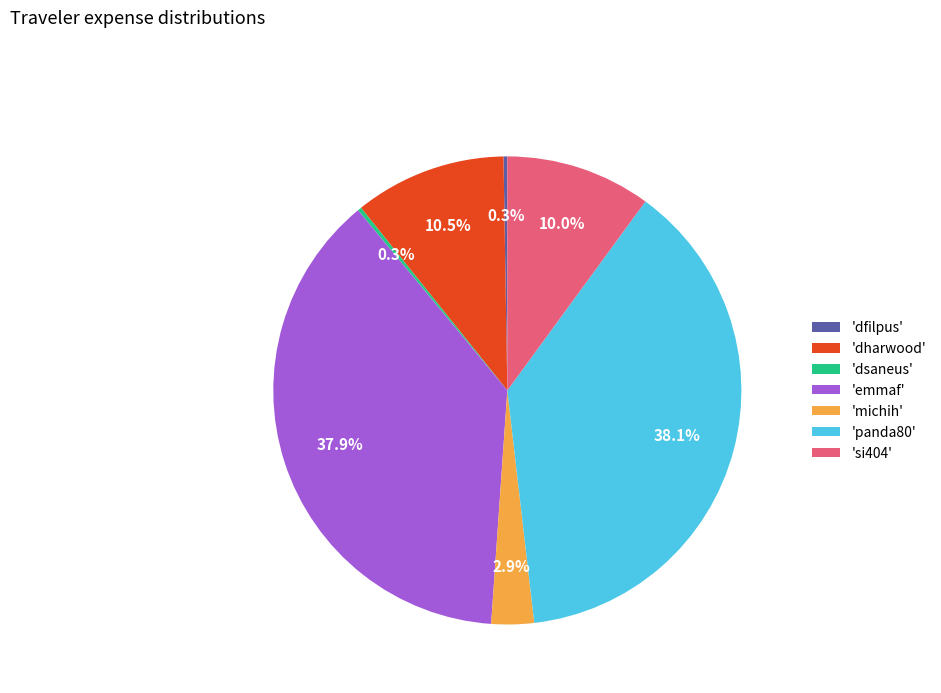

How much of the chart is everything except 'emmaf'?

62.1%